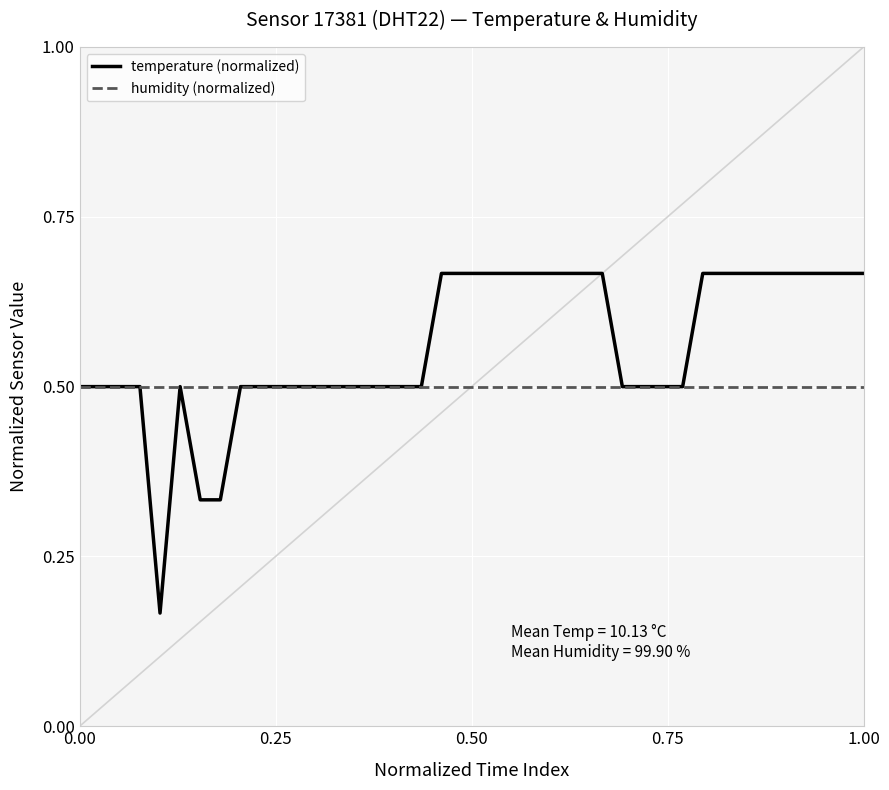

What is the maximum value for humidity (normalized)?

0.5